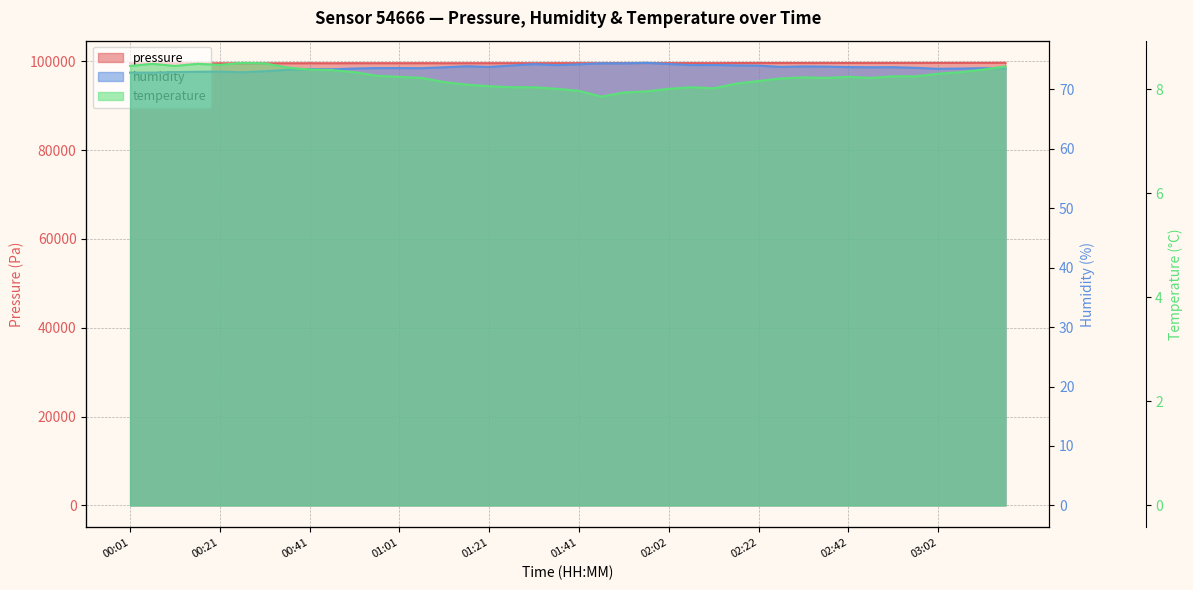

Read the temperature value at 02:32.

8.2